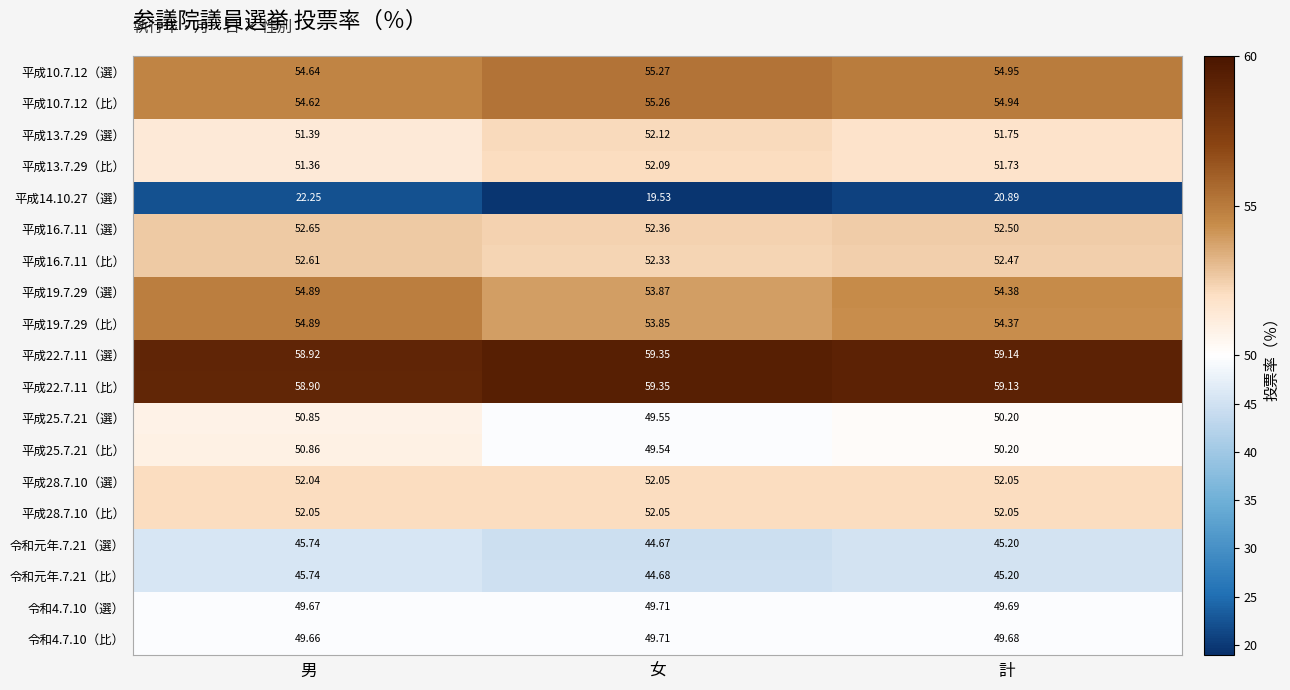

Where is 令和元年.7.21（選） nearest to the value 45?

計